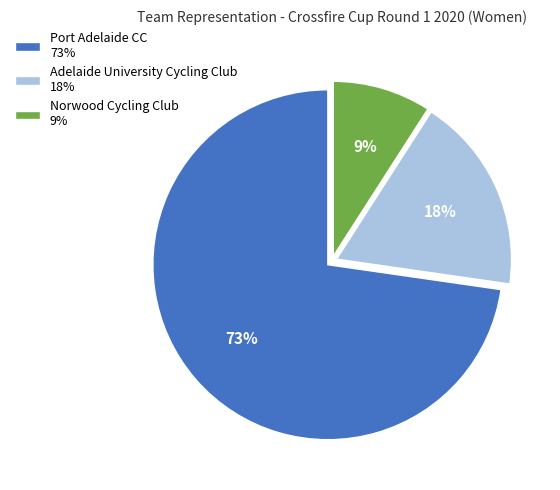

Rank the categories by value from highest to lowest.

Port Adelaide CC, Adelaide University Cycling Club, Norwood Cycling Club